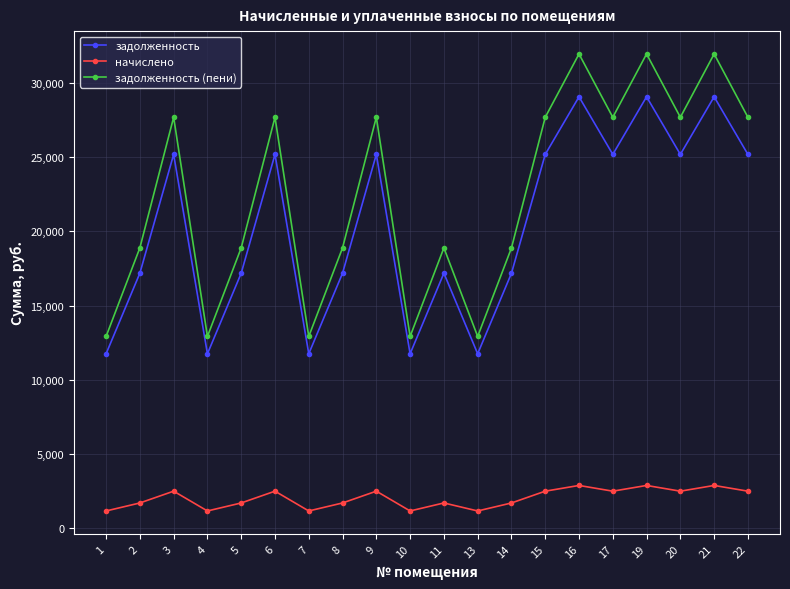

True or false: задолженность and начислено intersect in this chart.

False